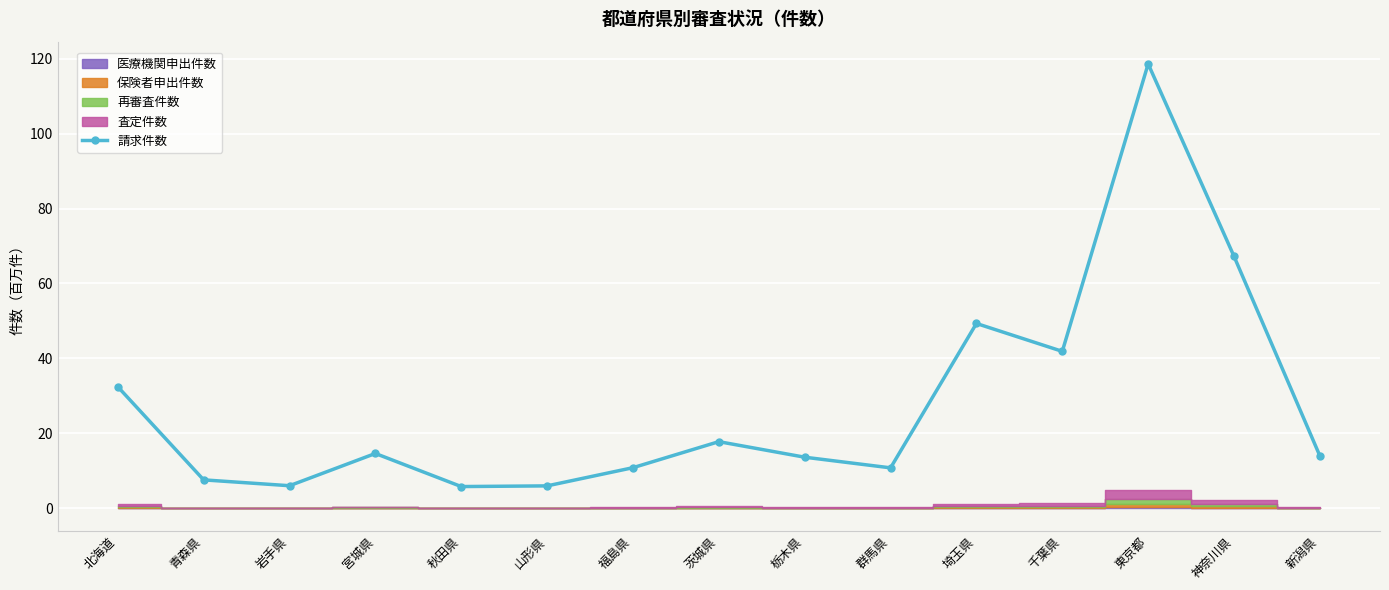

The chart shows a value of 3.8 at 山形県. True or false?

False